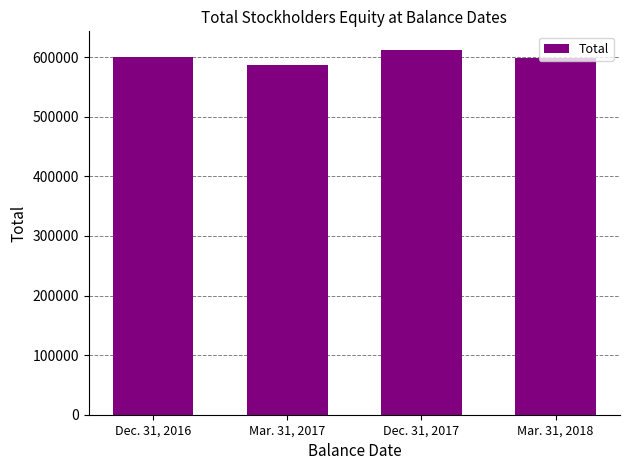

What is the average value?

599070